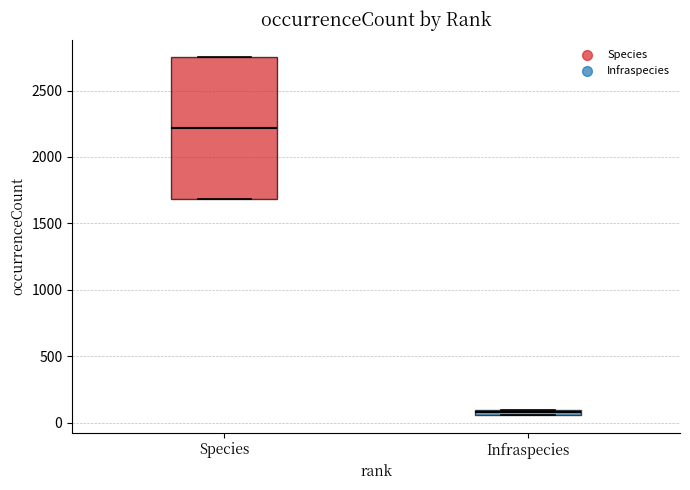

Which box has the highest median line?

Species